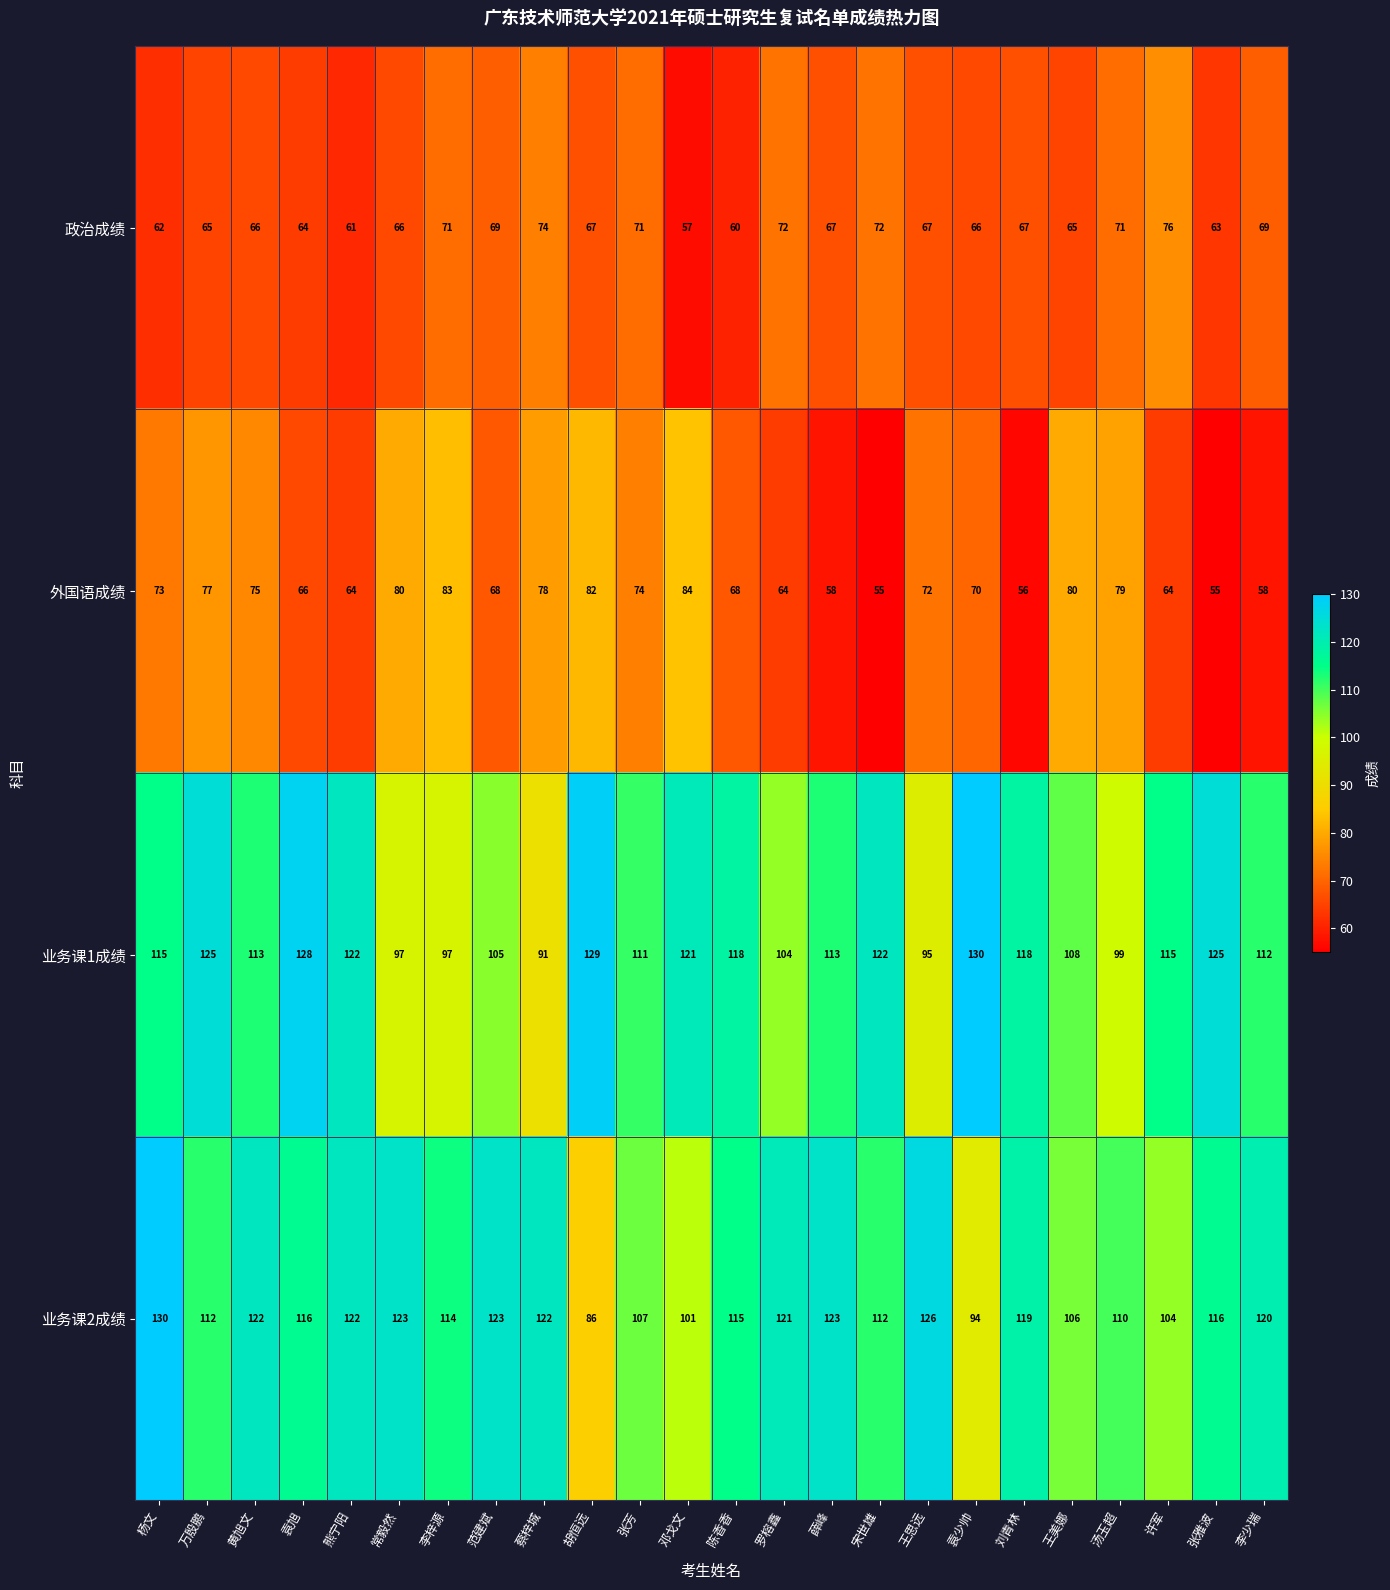

What is the spread (max minus min) of values at 蔡梓城?

48